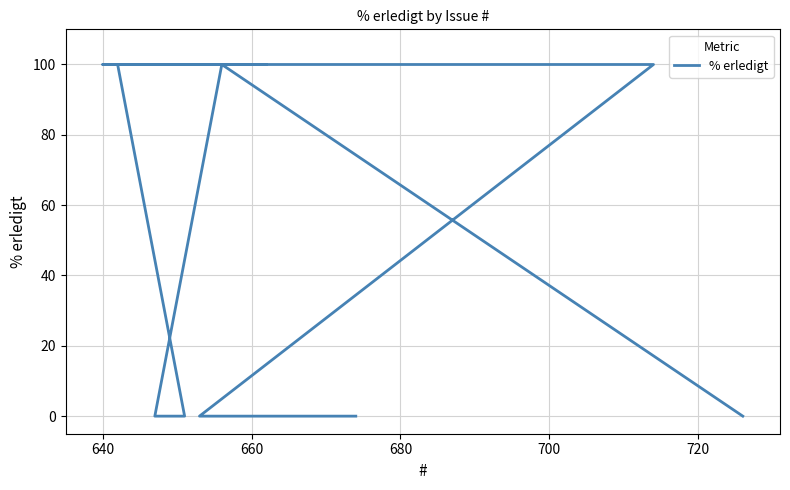

Does the chart have visible grid lines?

Yes